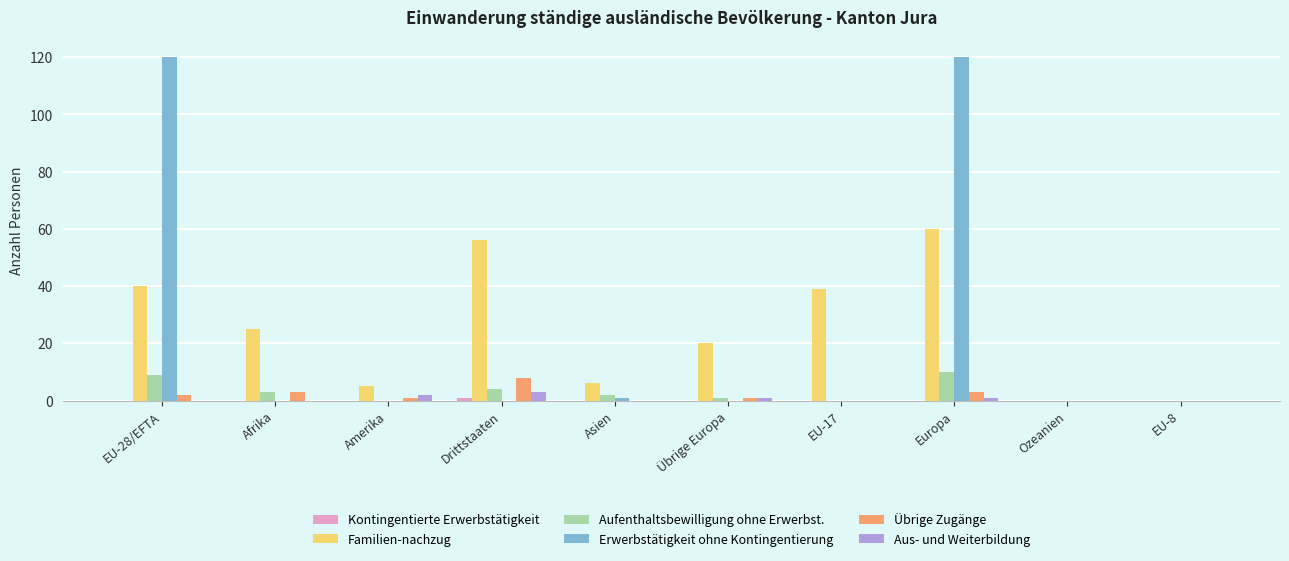

Between EU-28/EFTA and Asien, which series saw the biggest shift?

Erwerbstätigkeit ohne Kontingentierung